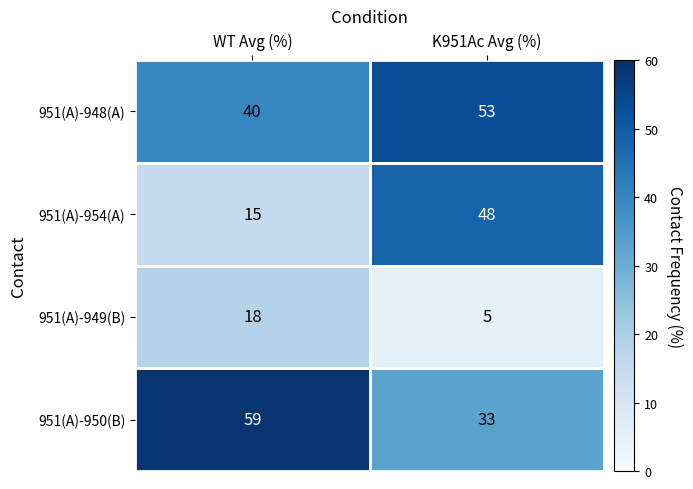

How many categories are shown in the chart?

2